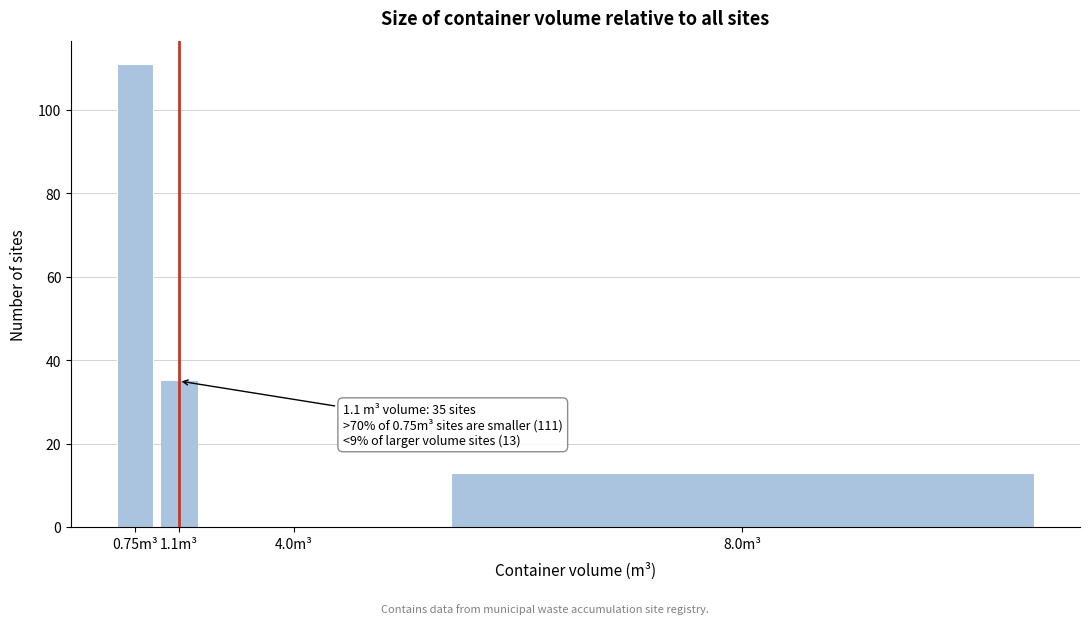

Reading right to left, what are all the values shown in this chart?

8.0m³=13	4.0m³=0	1.1m³=35	0.75m³=111